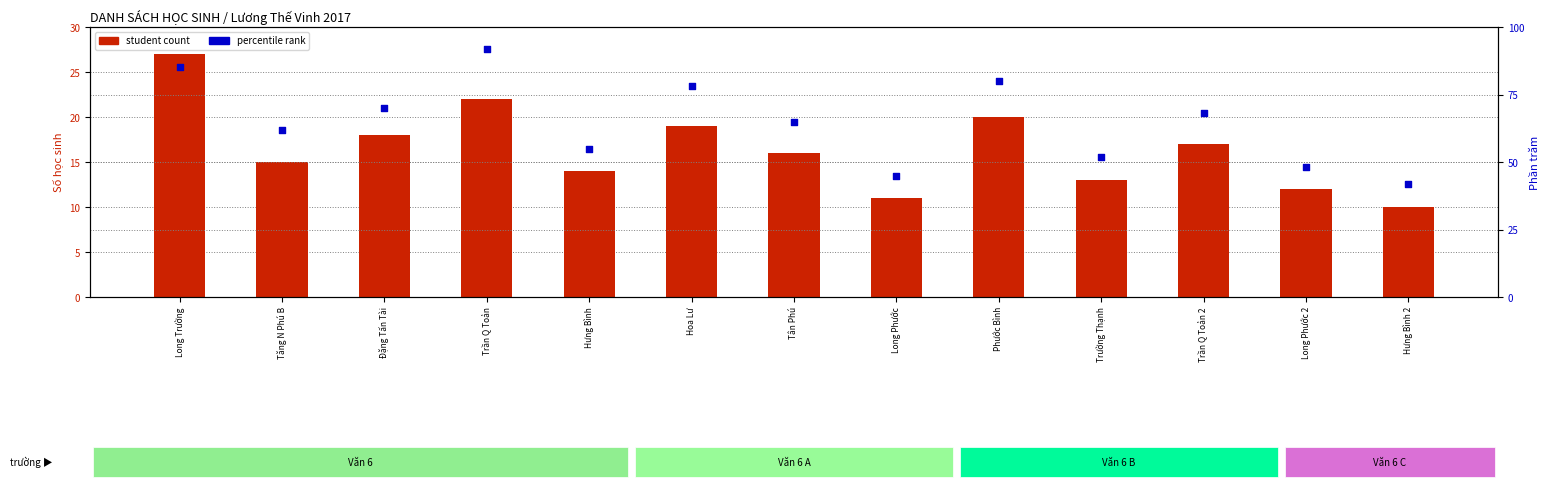

Which series contains the highest Y value?

percentile rank